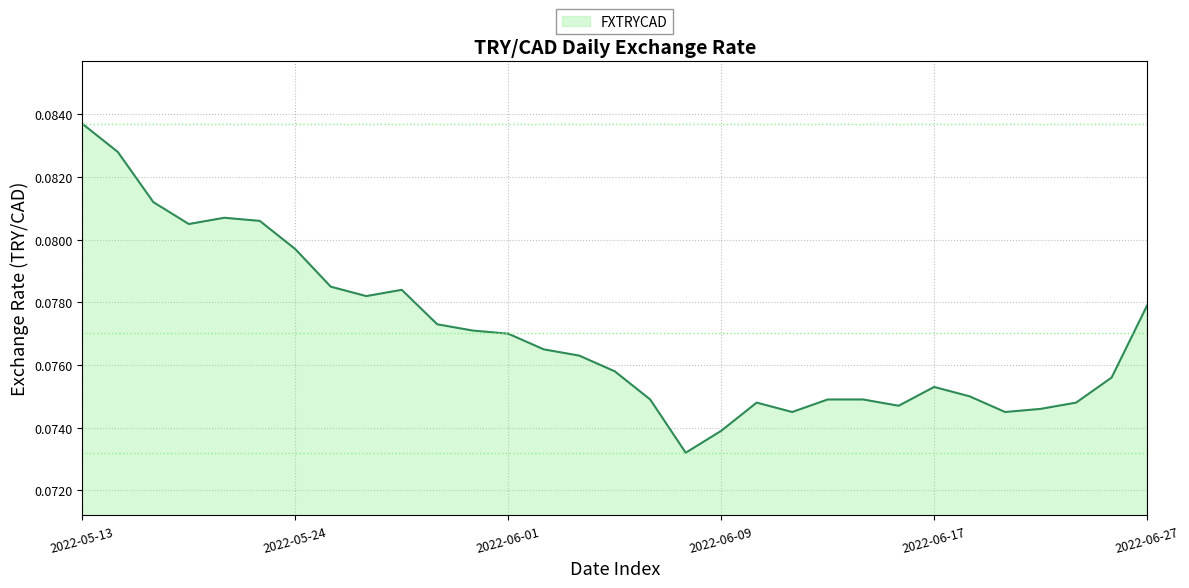

At which category does the chart reach its minimum across all series?

2022-06-08